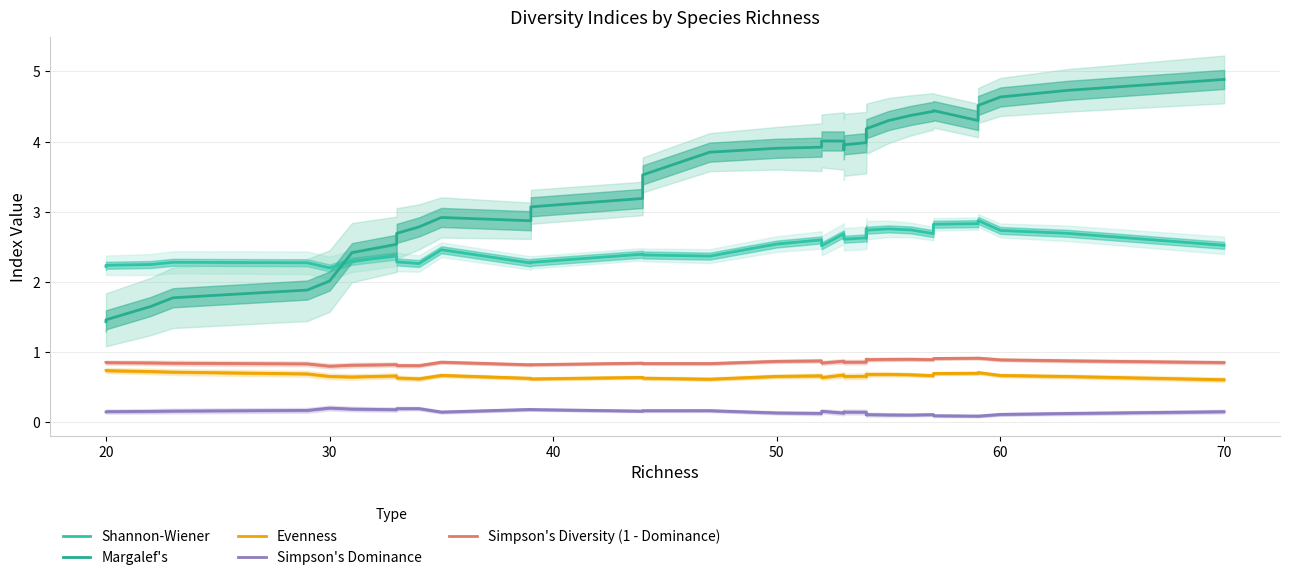

True or false: Shannon-Wiener has a value of 3.6 at 70.

False